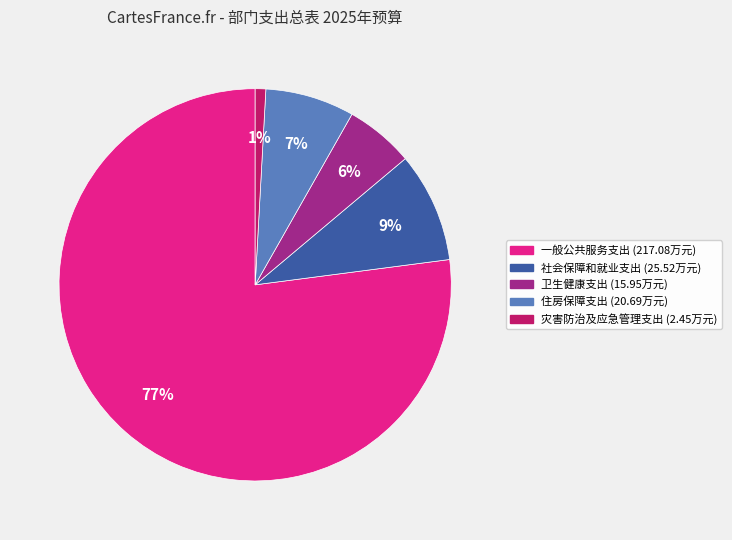

Do 社会保障和就业支出 and 灾害防治及应急管理支出 together represent more than half of the pie?

No